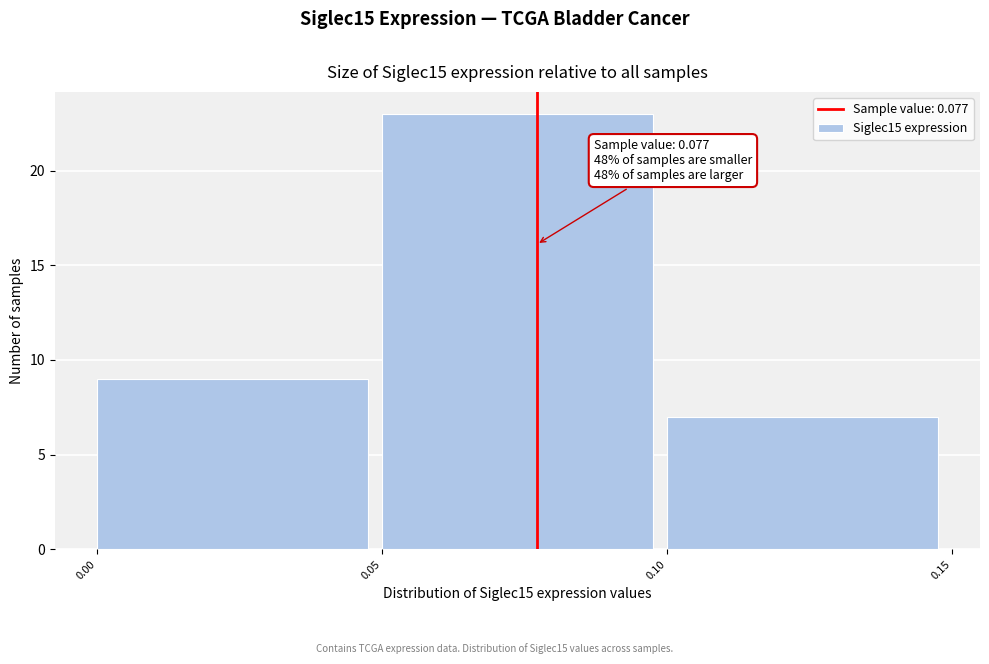

Over which range of the x-axis is the bar tallest?

0.05 to 0.10